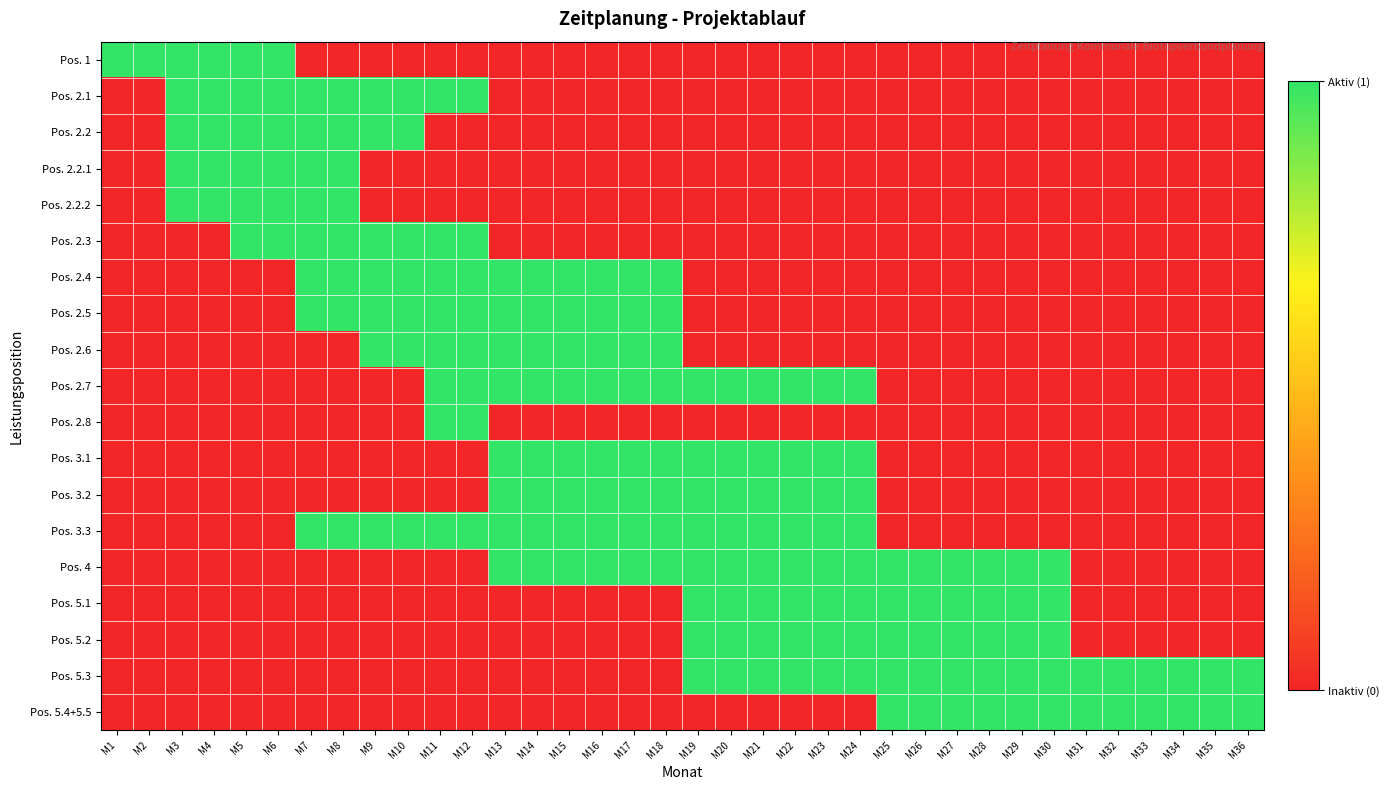

Count the number of categories in the chart.

36